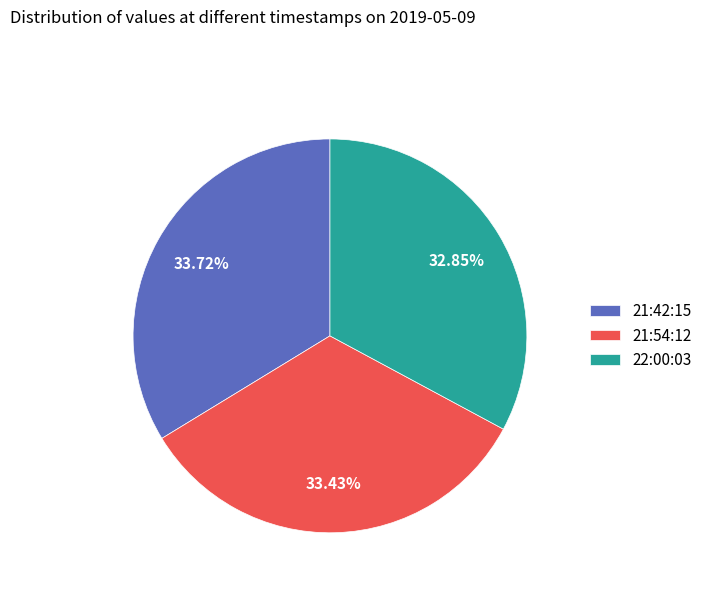

Does 21:42:15 account for over 50% of the chart?

No